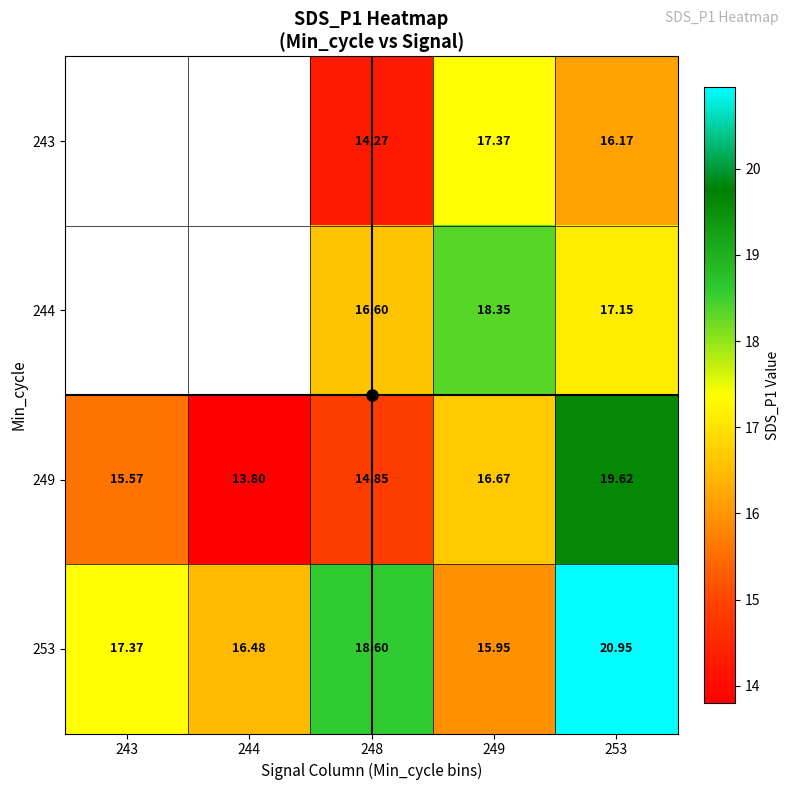

Which series has the largest total across all categories?

253